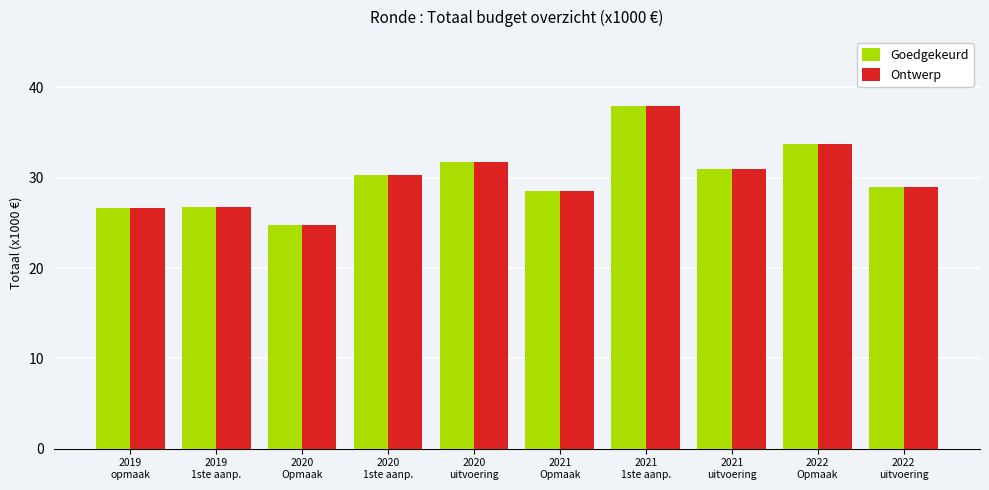

True or false: Ontwerp has a value of 26.8 at 2019
1ste aanp..

True